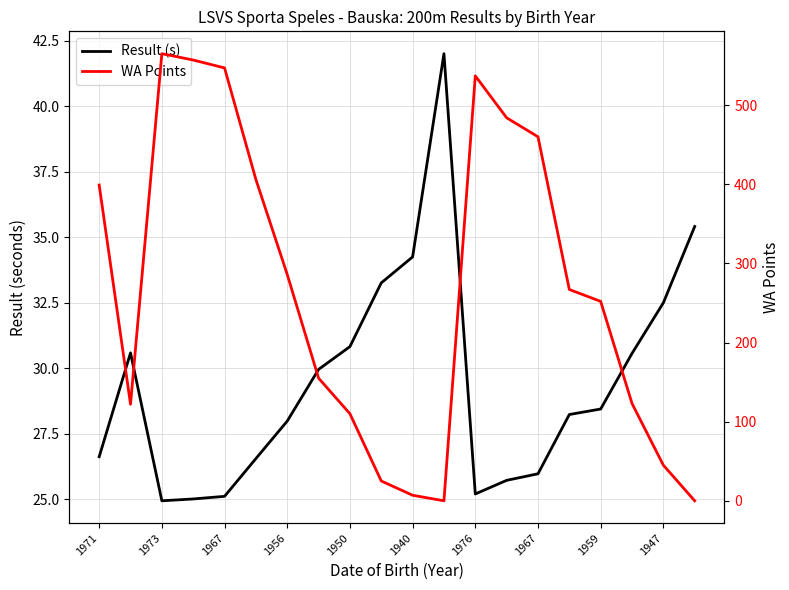

What is the value of the Result (s) point at the 7th from the left?

28.0